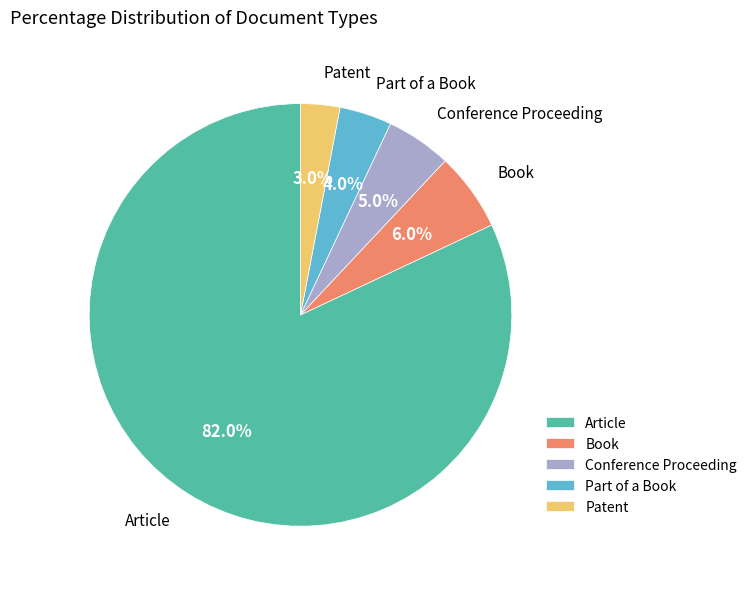

To the nearest percent, what is the difference between the Part of a Book and Book slice percentages?

2%